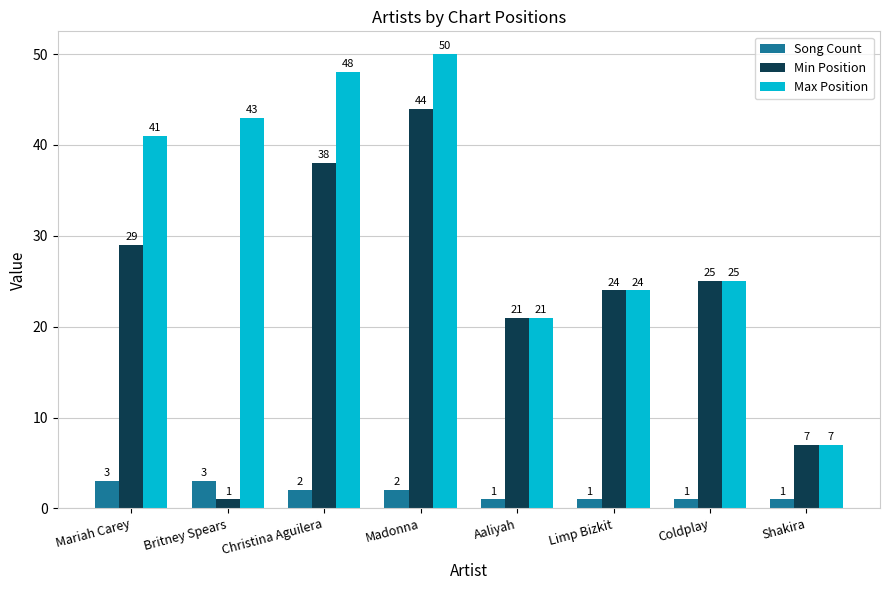

Reading left to right, what are all the values shown in this chart?

Song Count: Mariah Carey=3	Britney Spears=3	Christina Aguilera=2	Madonna=2	Aaliyah=1	Limp Bizkit=1	Coldplay=1	Shakira=1
Min Position: Mariah Carey=29	Britney Spears=1	Christina Aguilera=38	Madonna=44	Aaliyah=21	Limp Bizkit=24	Coldplay=25	Shakira=7
Max Position: Mariah Carey=41	Britney Spears=43	Christina Aguilera=48	Madonna=50	Aaliyah=21	Limp Bizkit=24	Coldplay=25	Shakira=7